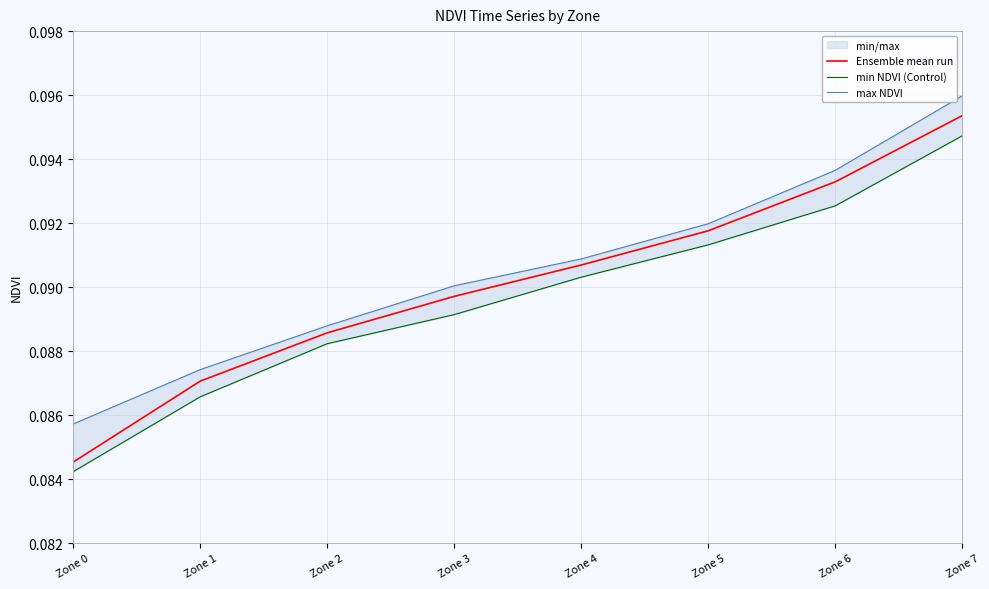

The value of Ensemble mean run at Zone 1 is 0.1. True or false?

True